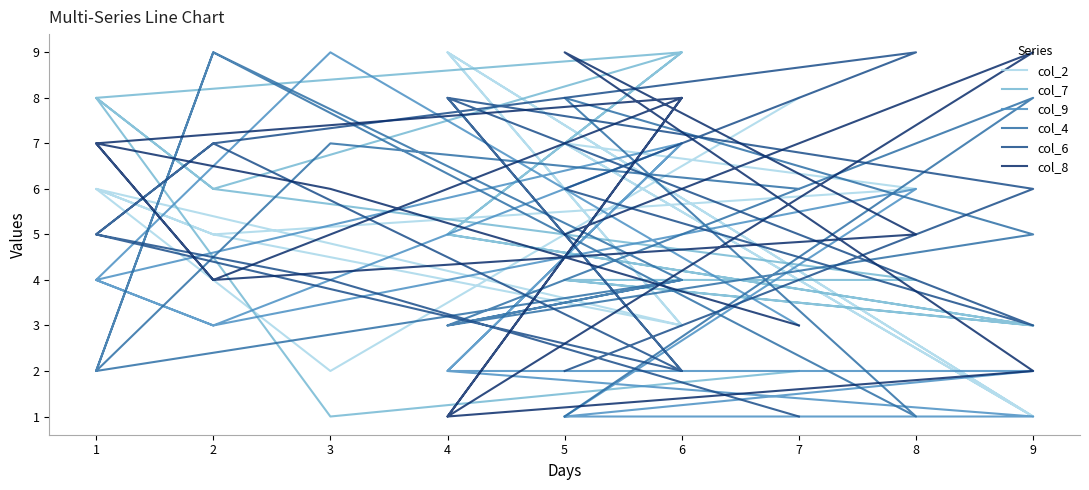

What is the difference between the second highest and minimum values in the col_7 series?

8